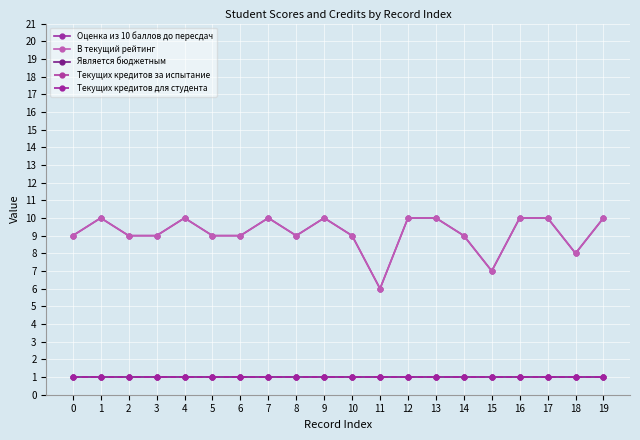

The В текущий рейтинг series shows 10 at 12. True or false?

True